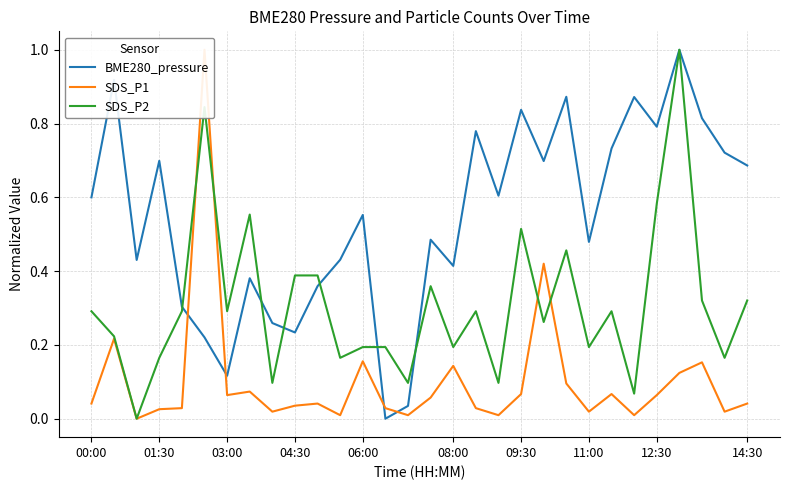

What is the greatest value displayed?

1.0